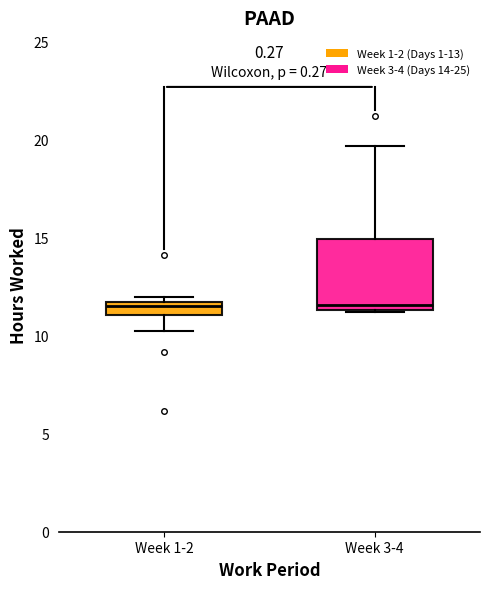

Comparing the boxes themselves (not the whiskers), which one is the tallest?

Week 3-4